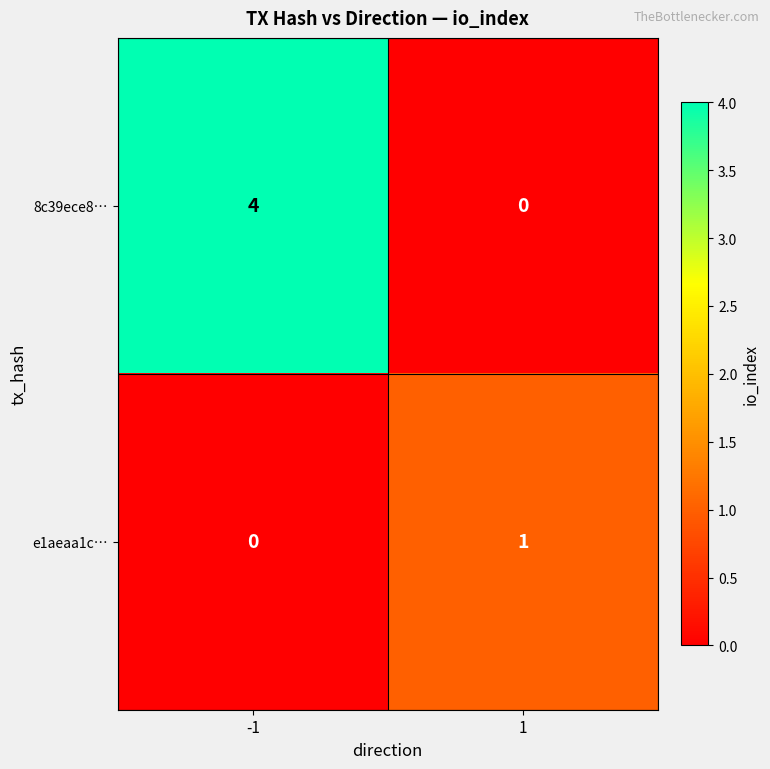

Is it true that e1aeaa1c… equals 1 at -1?

False